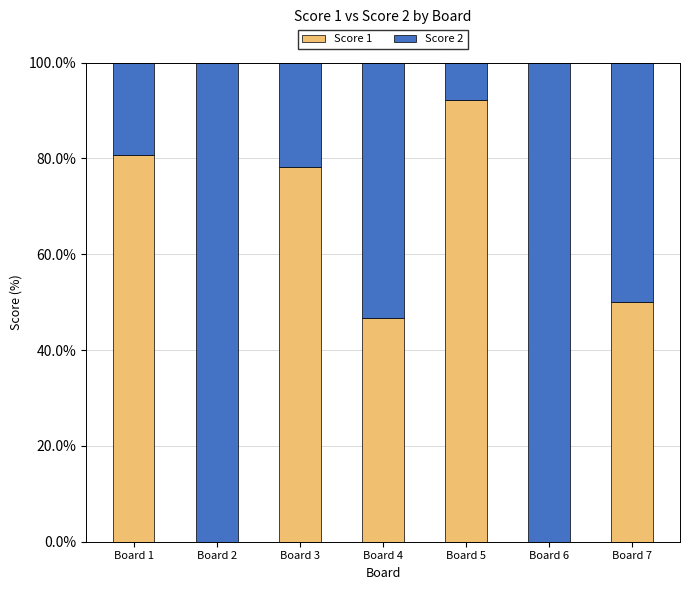

The Score 1 series shows 32.3 at Board 7. True or false?

False